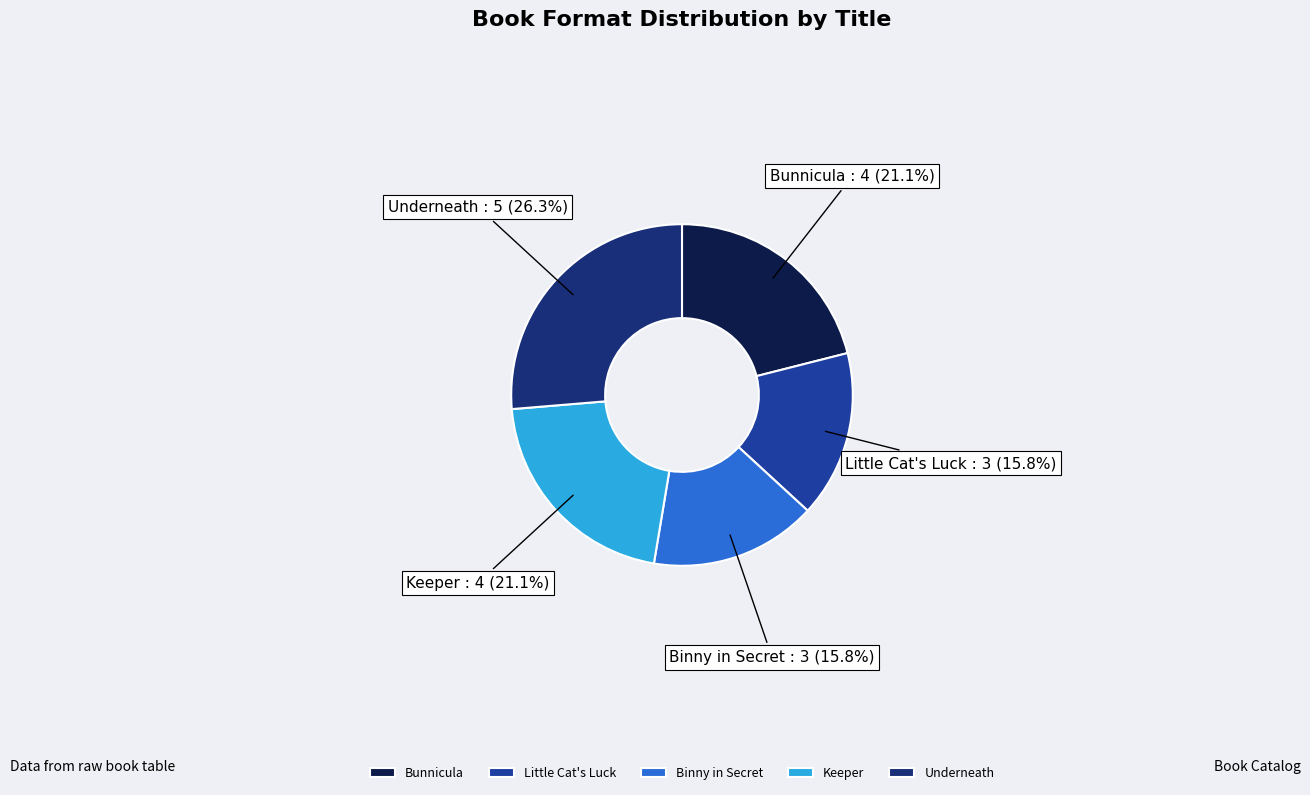

Is the sum of Bunnicula and Little Cat's Luck greater than half?

No